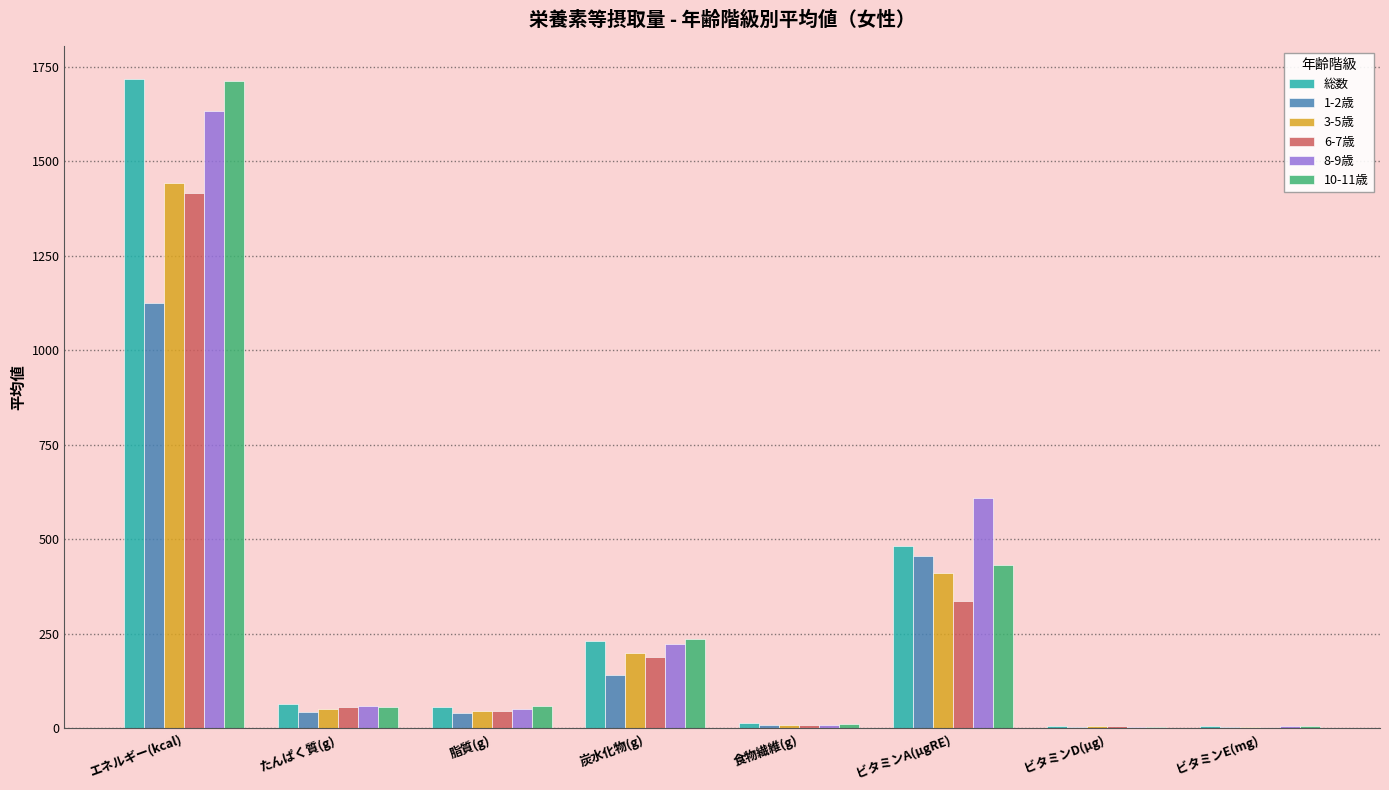

What is the difference between the 8-9歳 values at 炭水化物(g) and 食物繊維(g)?

213.7